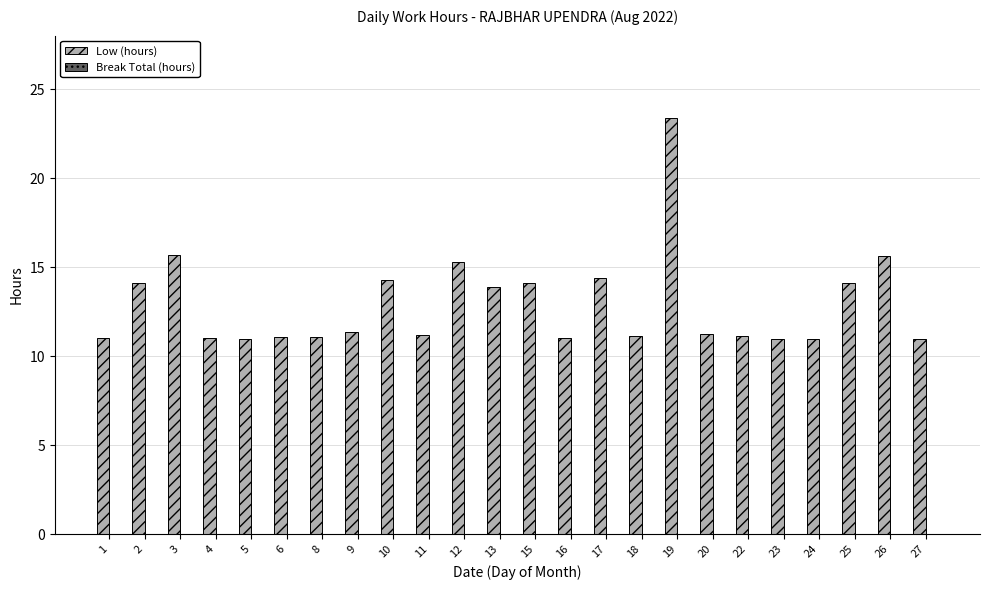

What is the approximate value at 15?

14.1